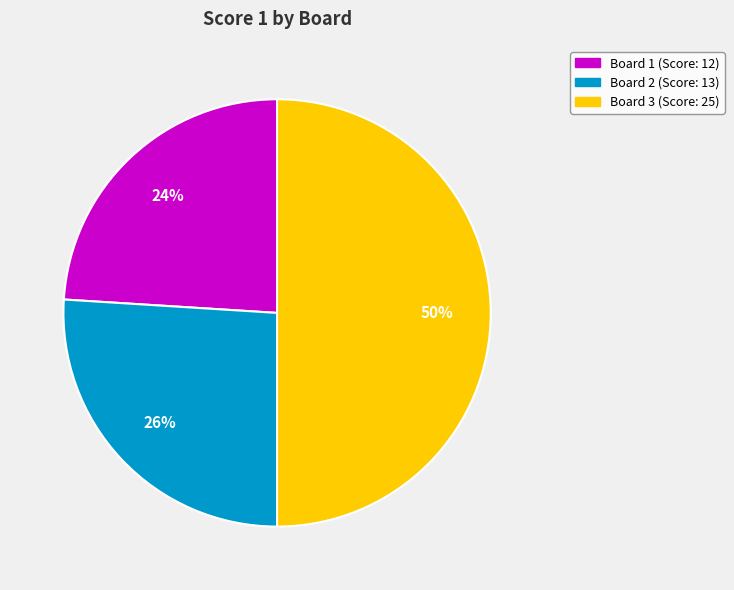

What percentage is the Board 1 slice, to the nearest percent?

24%